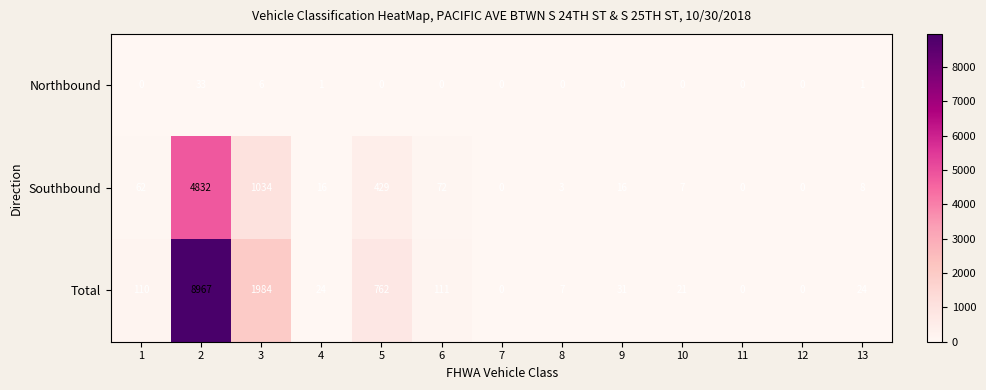

The Total series shows 0 at 12. True or false?

True